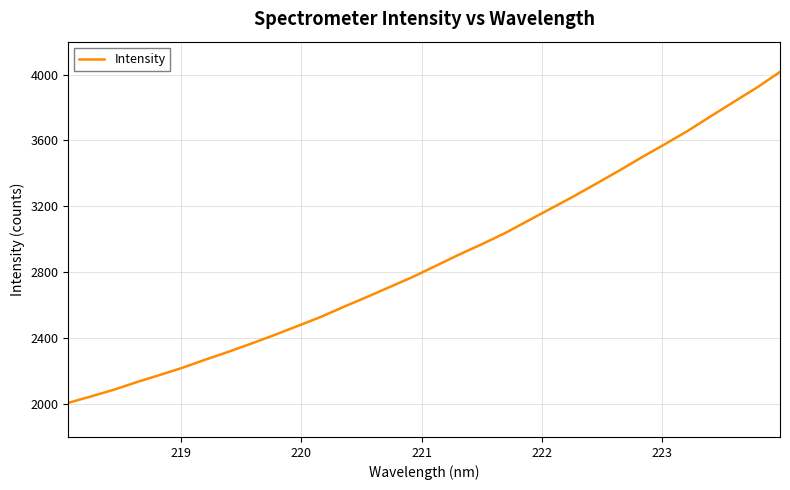

What is the minimum value shown in the chart?

2006.7